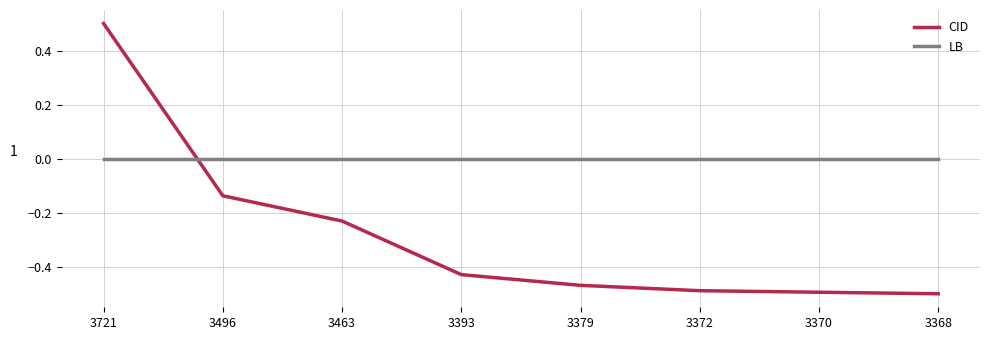

Which category has the highest value across all series?

3721